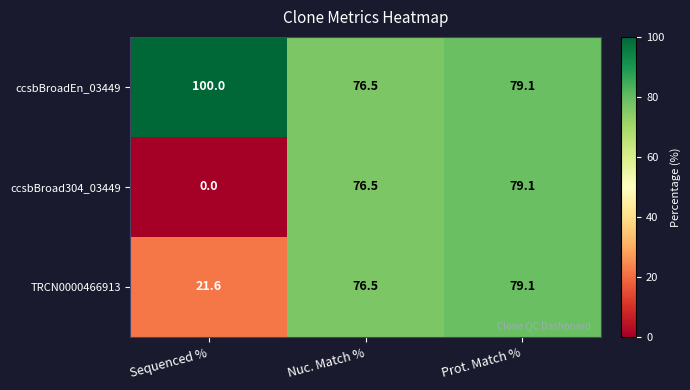

At which category does the chart reach its minimum across all series?

Sequenced %